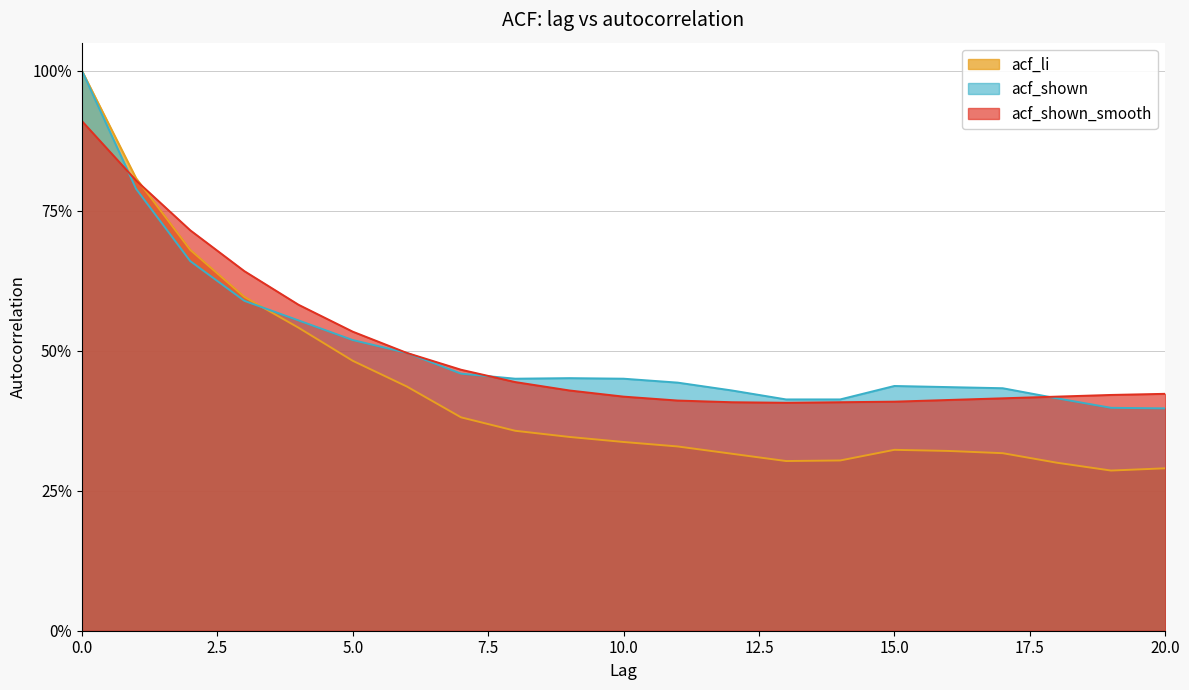

What is the spread (max minus min) of values at 11?

0.1